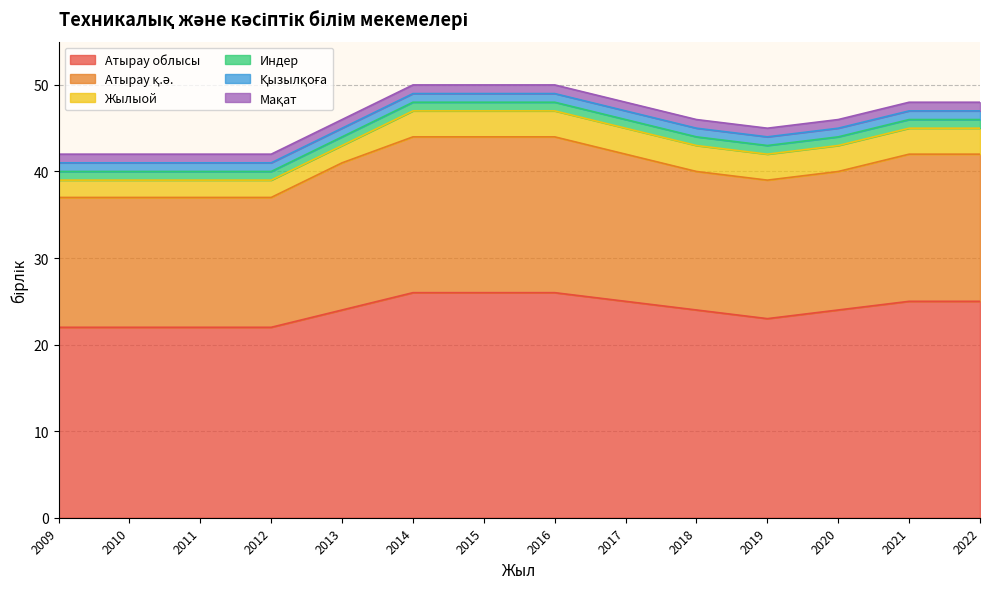

Reading left to right, extract all data points from this chart.

Атырау облысы: 2009=22	2010=22	2011=22	2012=22	2013=24	2014=26	2015=26	2016=26	2017=25	2018=24	2019=23	2020=24	2021=25	2022=25
Атырау қ.ә.: 2009=15	2010=15	2011=15	2012=15	2013=17	2014=18	2015=18	2016=18	2017=17	2018=16	2019=16	2020=16	2021=17	2022=17
Жылыой: 2009=2	2010=2	2011=2	2012=2	2013=2	2014=3	2015=3	2016=3	2017=3	2018=3	2019=3	2020=3	2021=3	2022=3
Индер: 2009=1	2010=1	2011=1	2012=1	2013=1	2014=1	2015=1	2016=1	2017=1	2018=1	2019=1	2020=1	2021=1	2022=1
Қызылқоға: 2009=1	2010=1	2011=1	2012=1	2013=1	2014=1	2015=1	2016=1	2017=1	2018=1	2019=1	2020=1	2021=1	2022=1
Мақат: 2009=1	2010=1	2011=1	2012=1	2013=1	2014=1	2015=1	2016=1	2017=1	2018=1	2019=1	2020=1	2021=1	2022=1